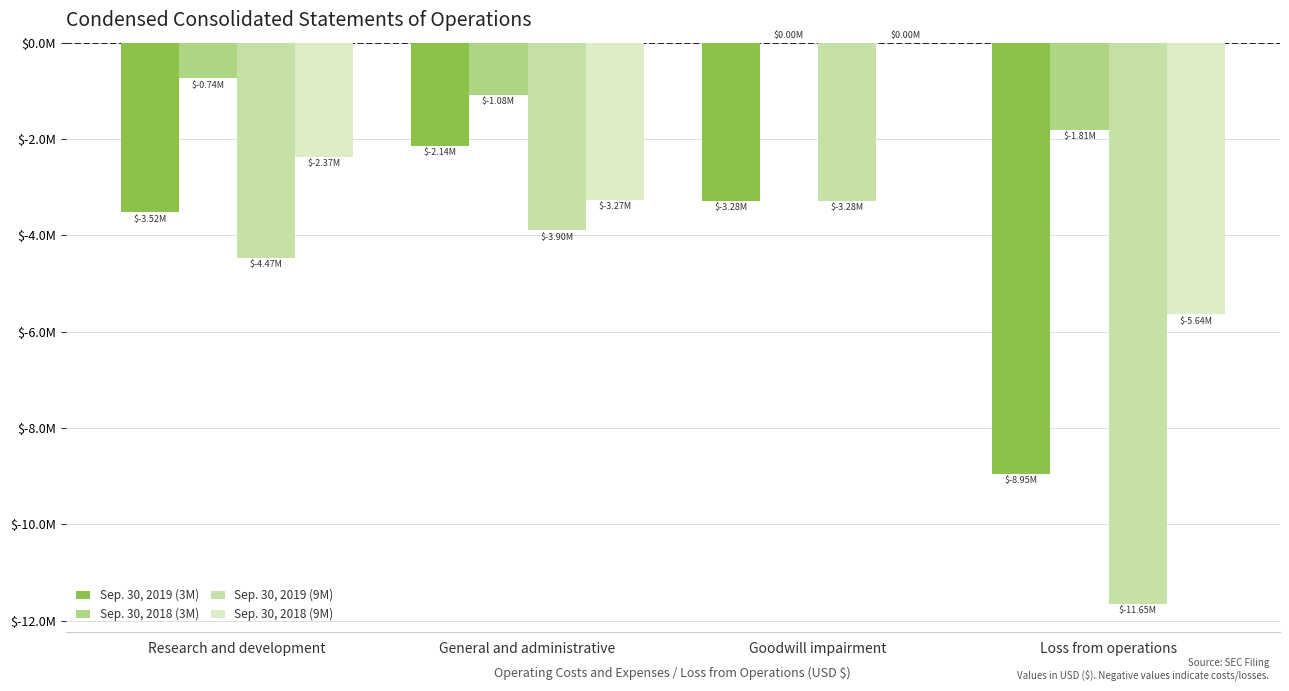

Between Research and development and Loss from operations, which is larger?

Research and development